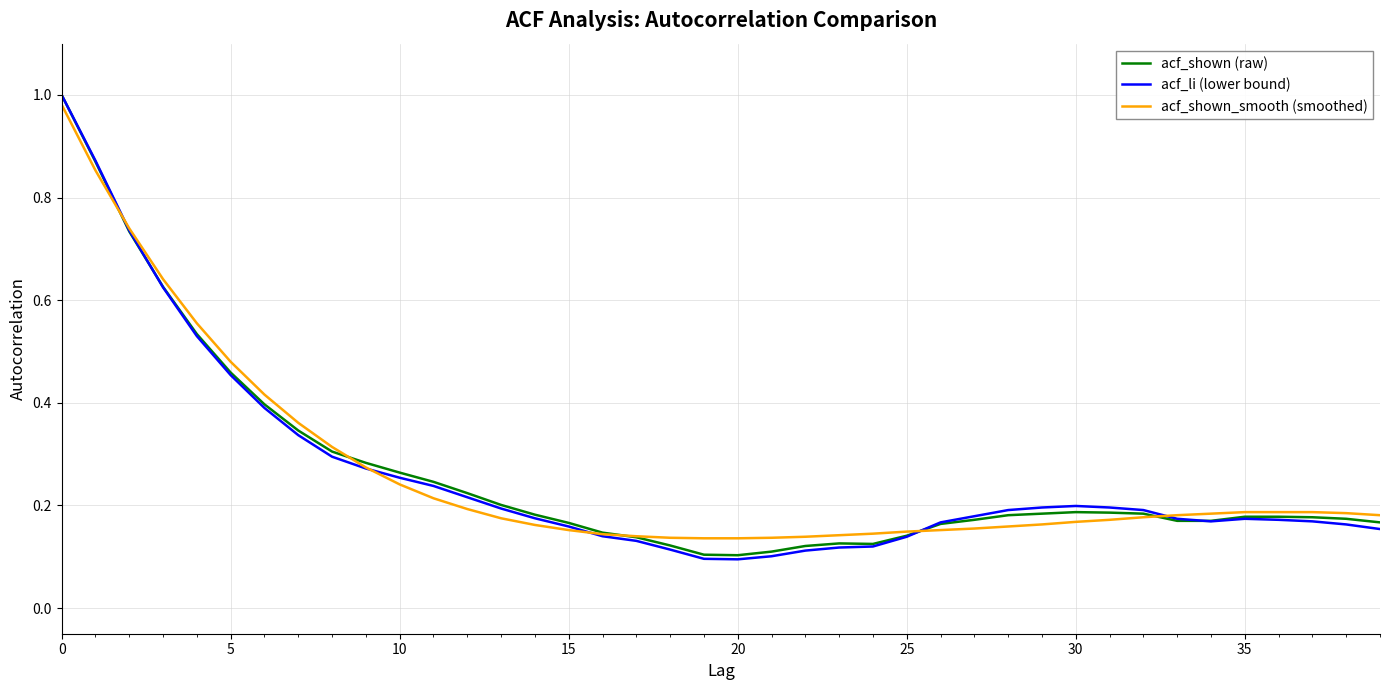

Which label corresponds to the largest value in the chart?

0